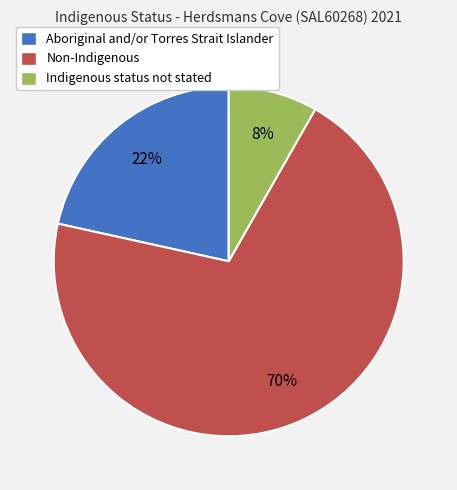

What is the ratio of the value at Indigenous status not stated to the value at Aboriginal and/or Torres Strait Islander?

0.4